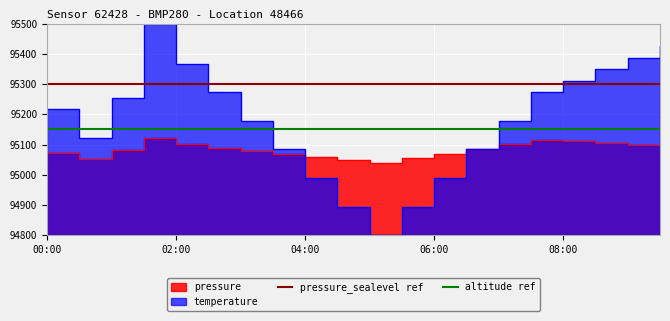

Read the altitude ref value at 02:00.

95150